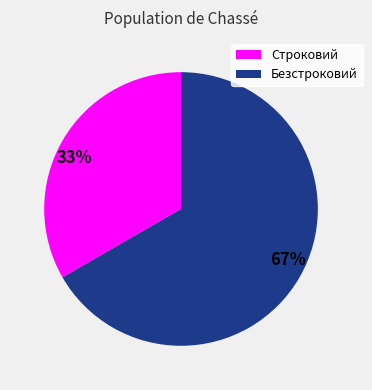

Which category has the biggest portion of the pie?

67%